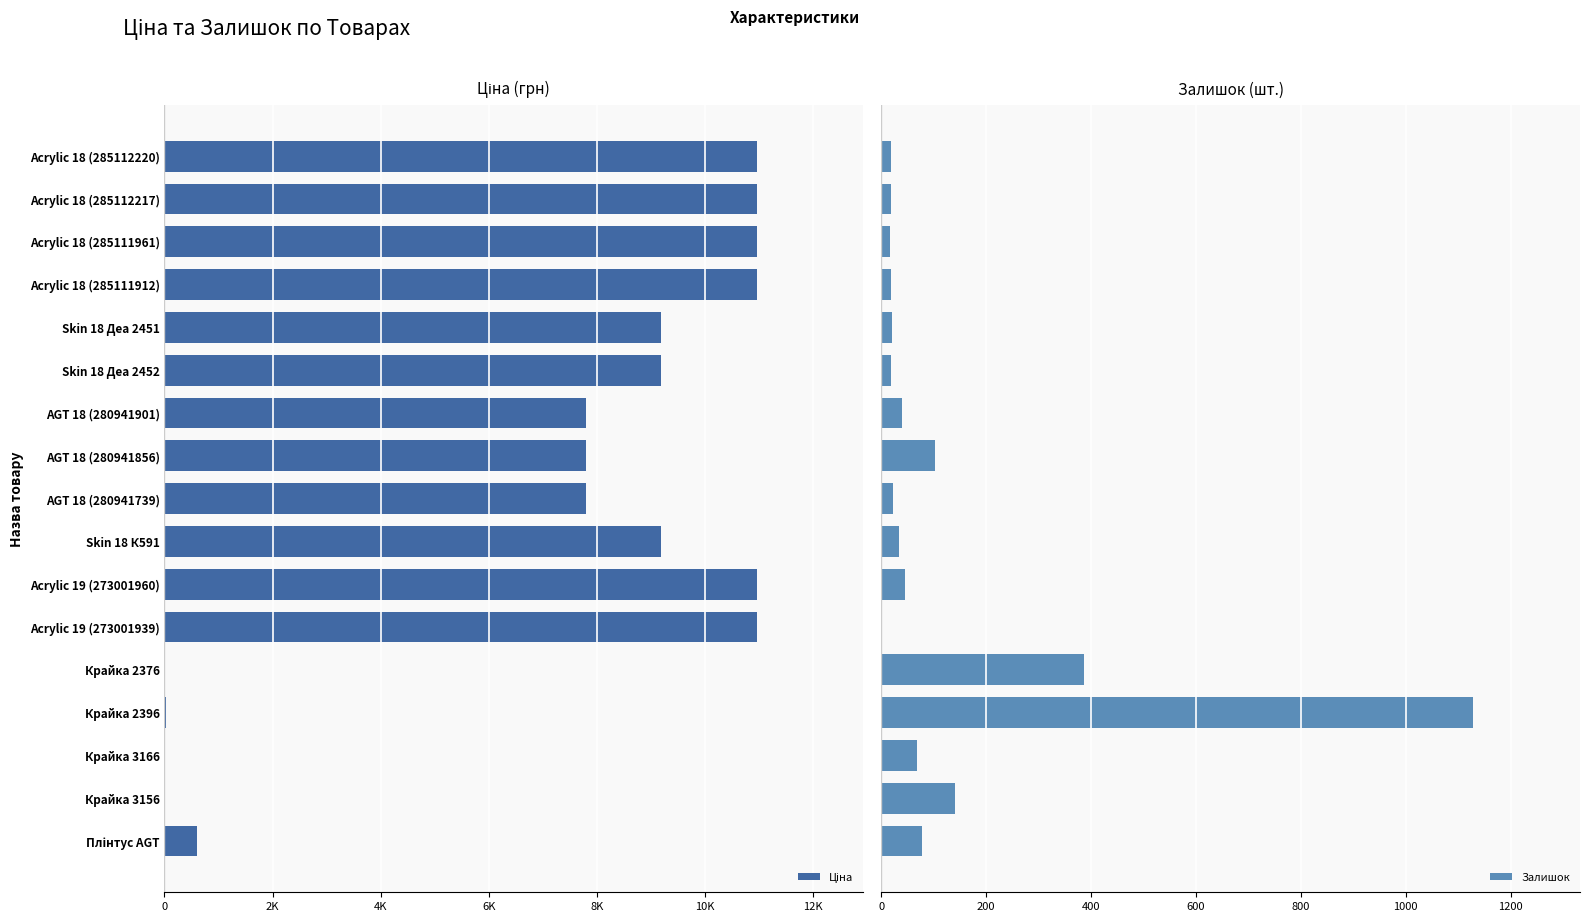

What are all the series names shown in the legend?

Ціна, Залишок